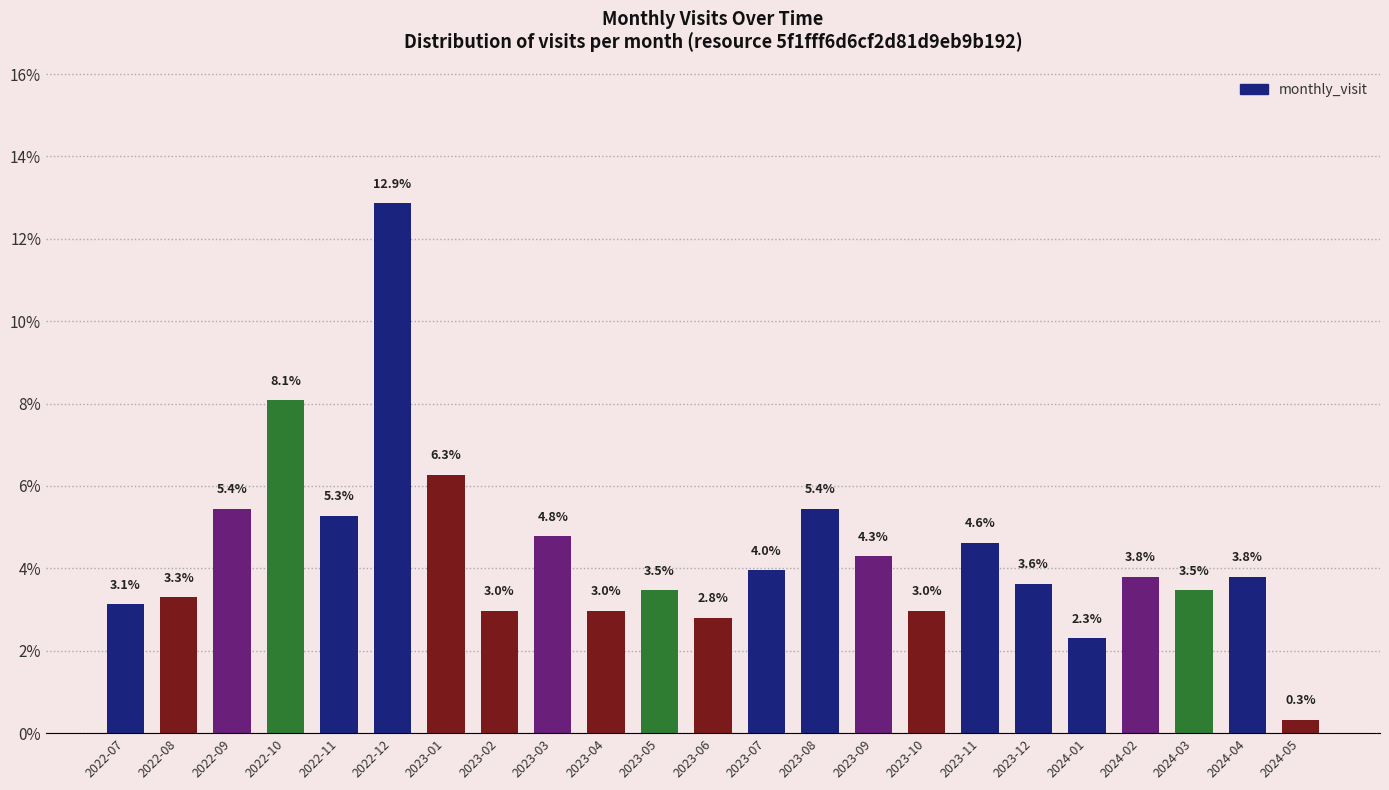

What is the label of the 5th bar from the right?

2024-01